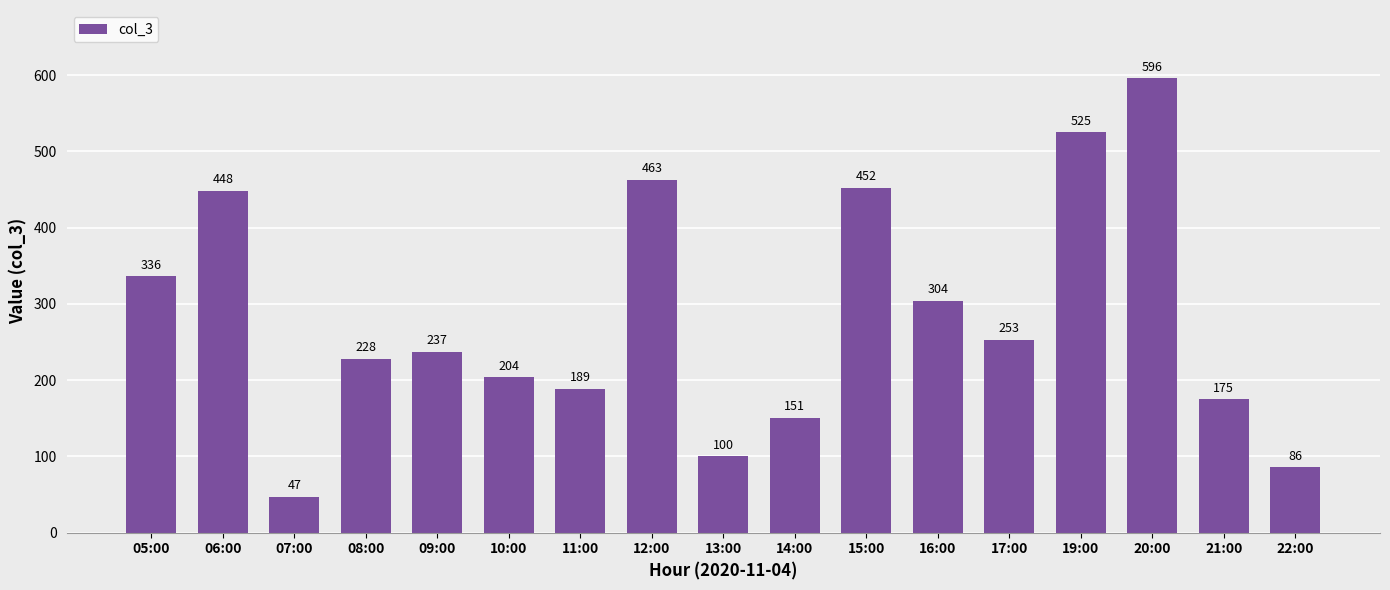

The value at 07:00 is 47. True or false?

True